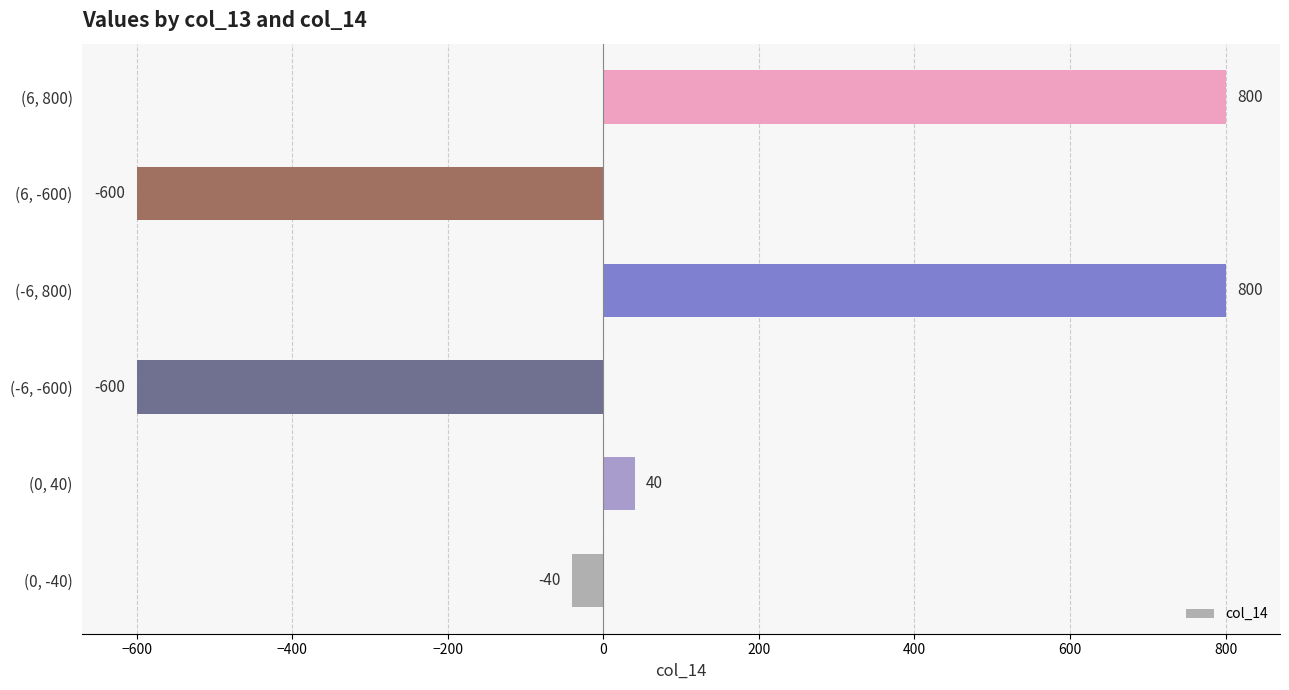

The chart shows a value of -40 at (0, -40). True or false?

True